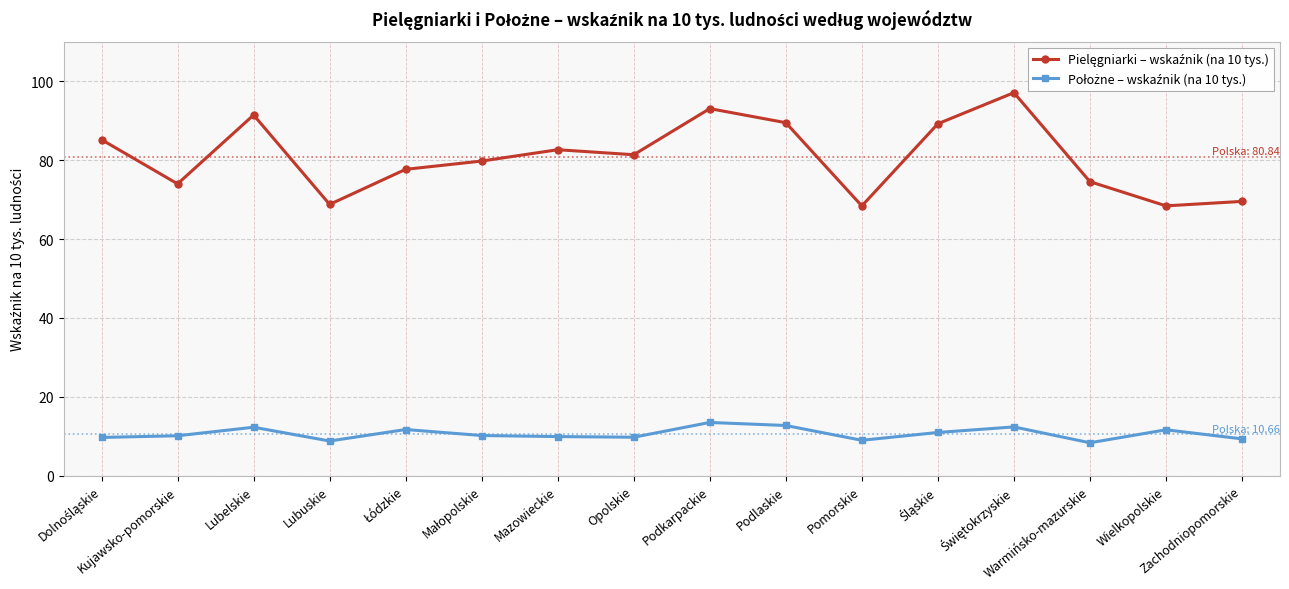

What is the minimum value shown in the chart?

8.4